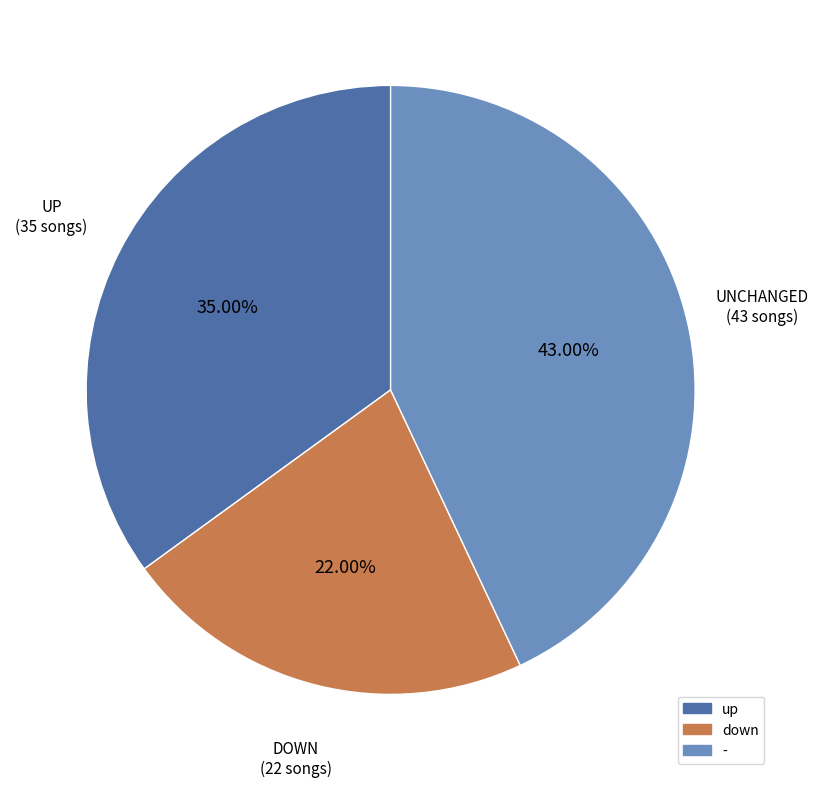

Is up the majority of the pie?

No